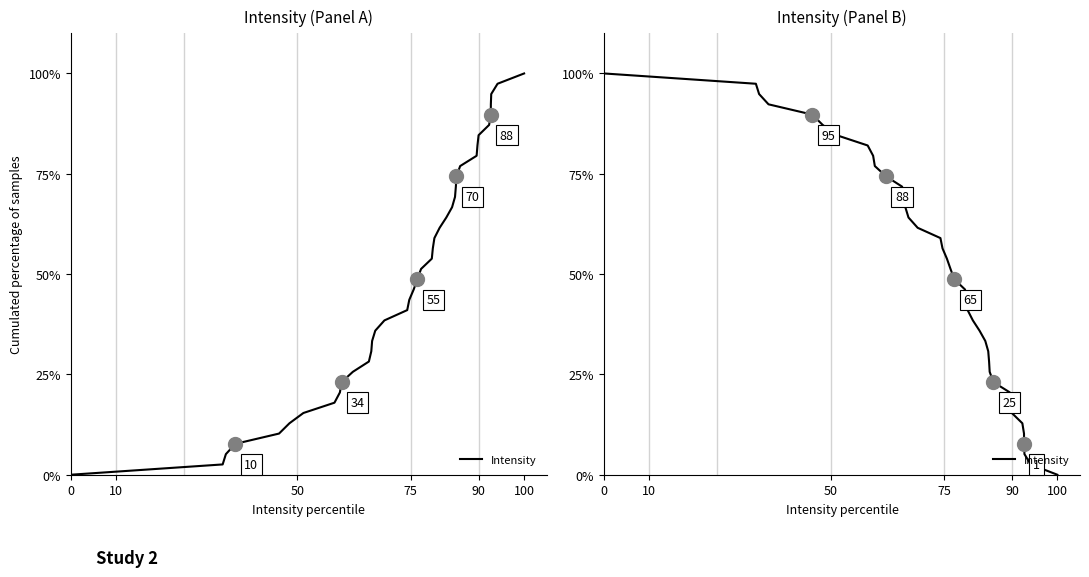

Reading left to right, list all the values displayed in this chart.

0.0	2.6	5.1	7.7	10.3	12.8	15.4	17.9	20.5	23.1	25.6	28.2	30.8	33.3	35.9	38.5	41.0	43.6	46.2	48.7	51.3	53.8	56.4	59.0	61.5	64.1	66.7	69.2	71.8	74.4	76.9	79.5	82.1	84.6	87.2	89.7	92.3	94.9	97.4	100.0